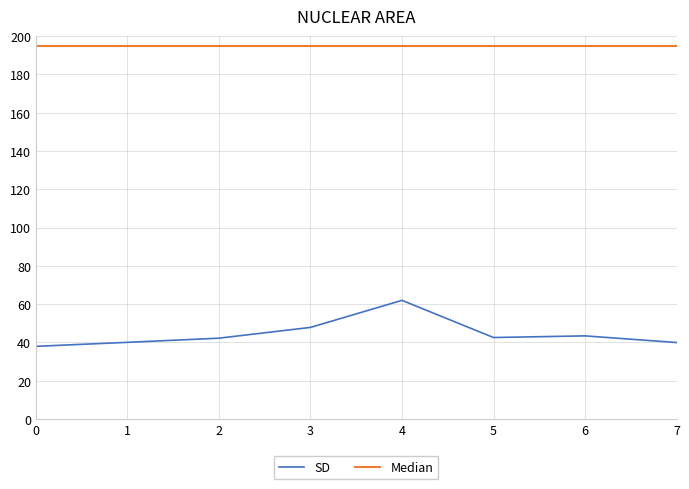

What is the difference between the highest and lowest values at 4?

133.0